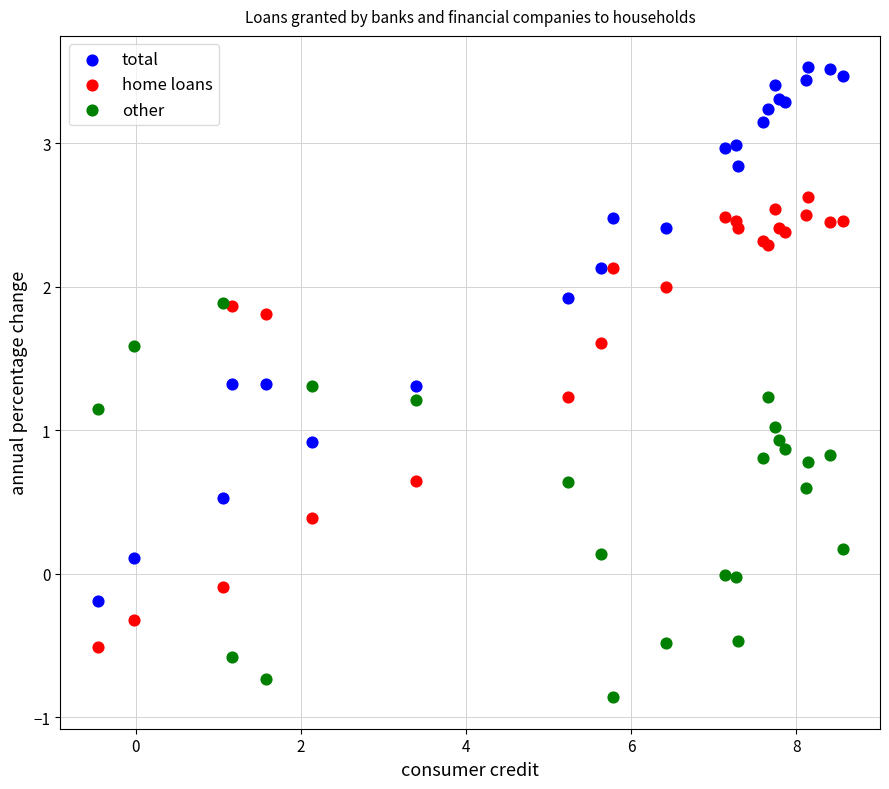

Which series reaches the maximum Y coordinate?

total